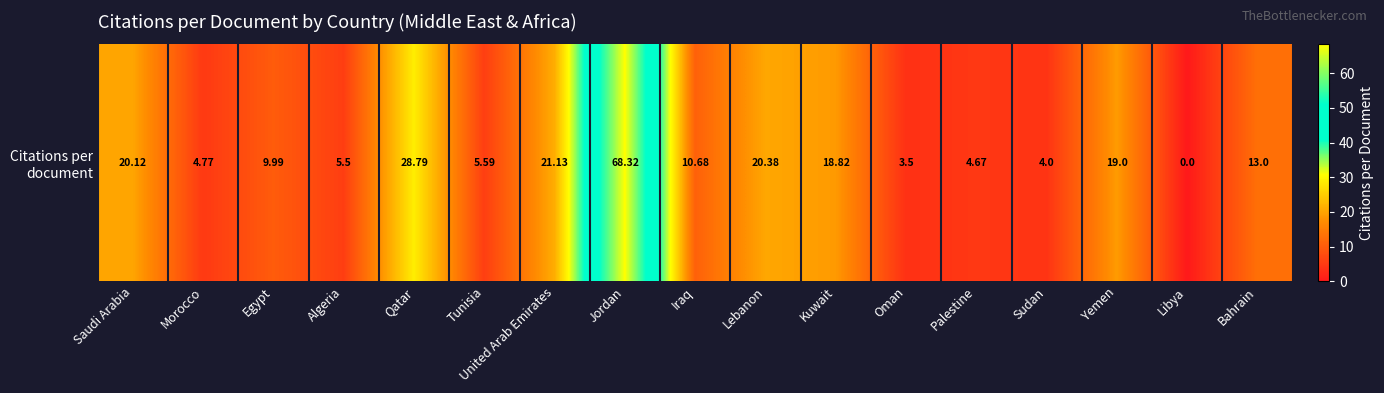

List the labels in order of value, smallest first.

Libya, Oman, Sudan, Palestine, Morocco, Algeria, Tunisia, Egypt, Iraq, Bahrain, Kuwait, Yemen, Saudi Arabia, Lebanon, United Arab Emirates, Qatar, Jordan